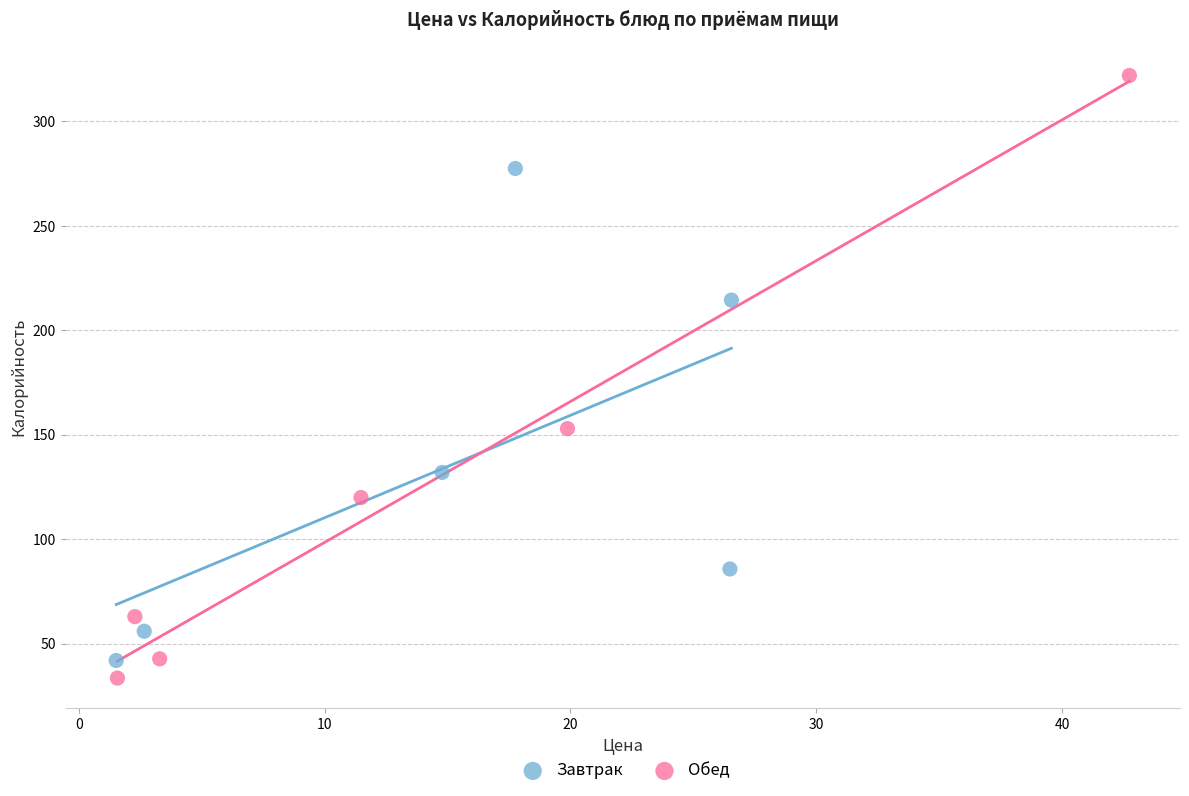

Which series has the widest spread of Y values?

Обед